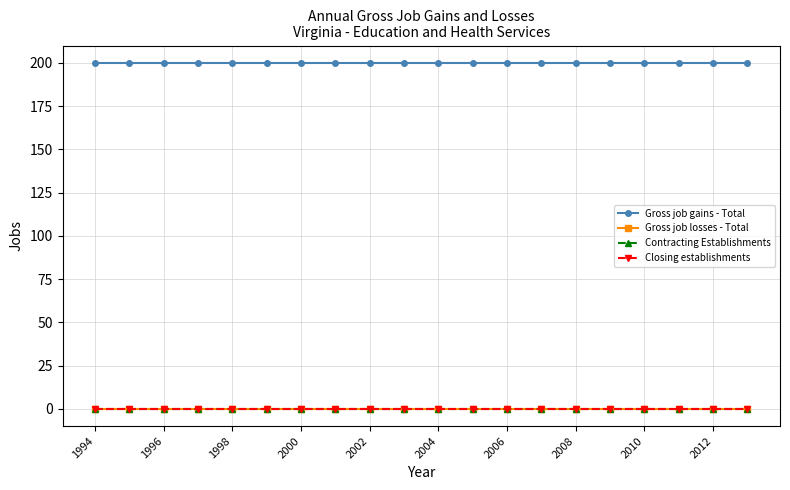

Does the chart have visible grid lines?

Yes